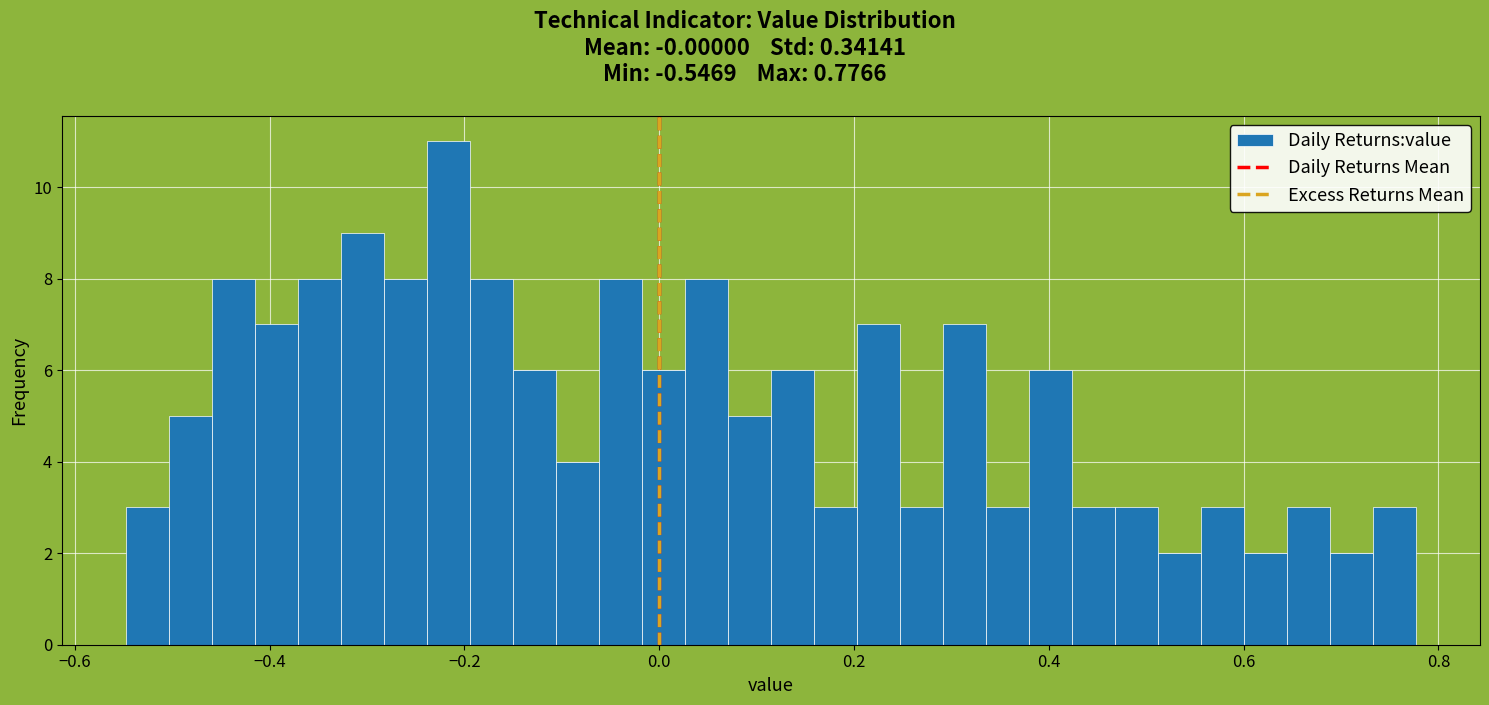

Read against the x-axis, roughly where is the centre of the tallest bar?

-0.22